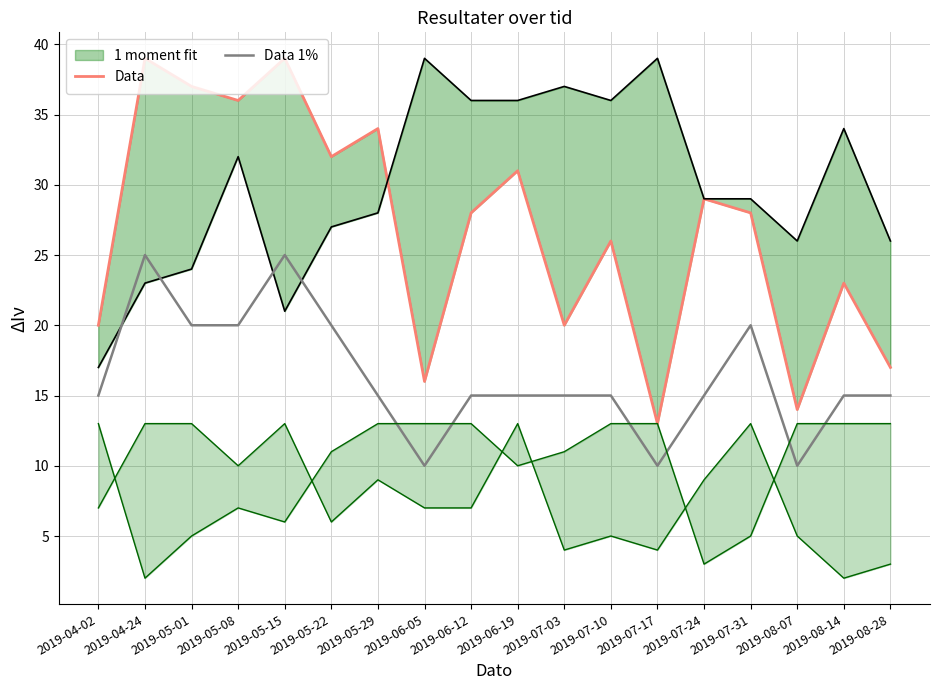

Which label corresponds to the largest value in the chart?

2019-04-24